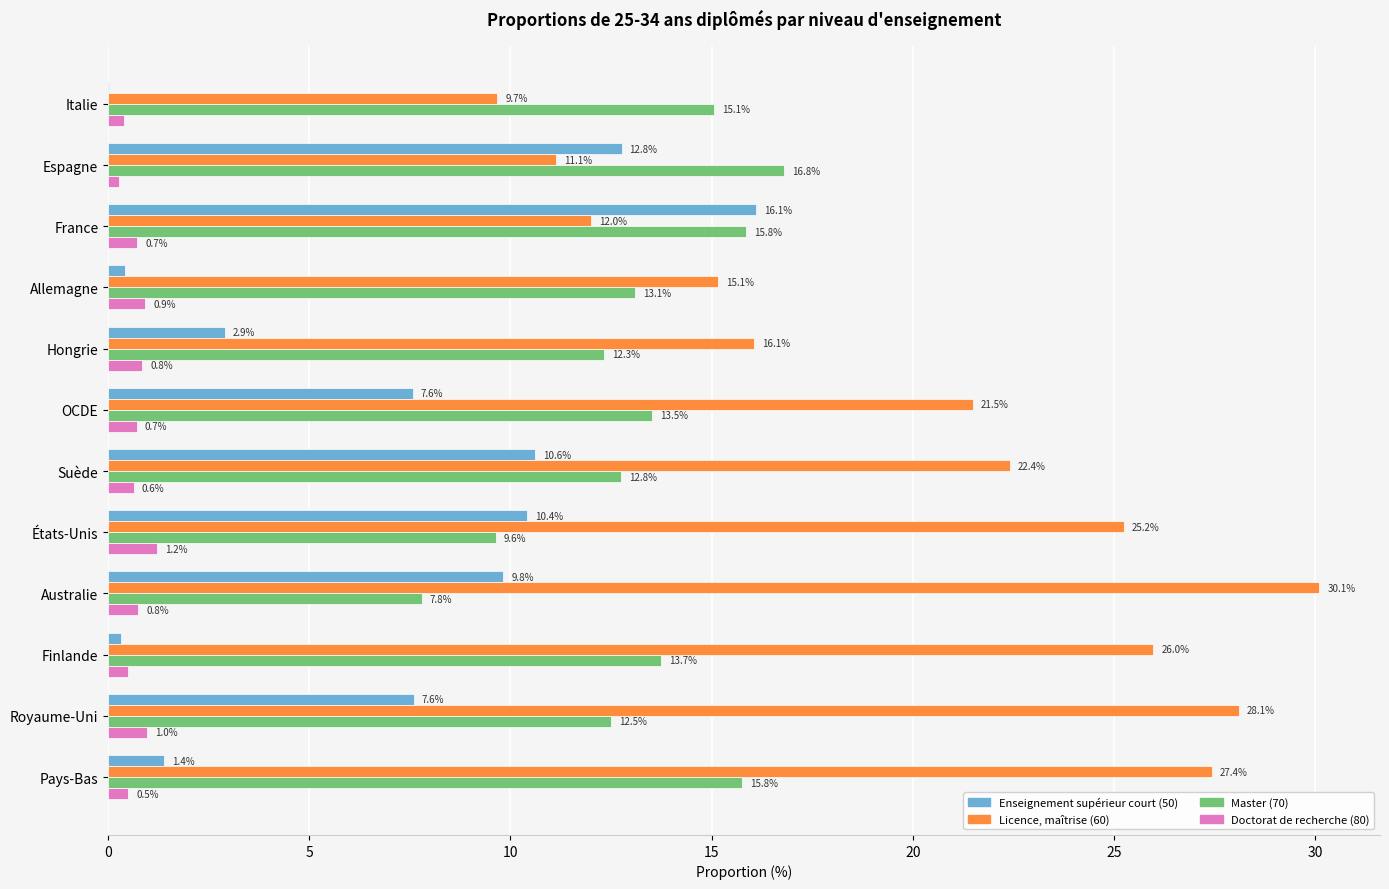

The Licence, maîtrise (60) series shows 26.0 at Finlande. True or false?

True